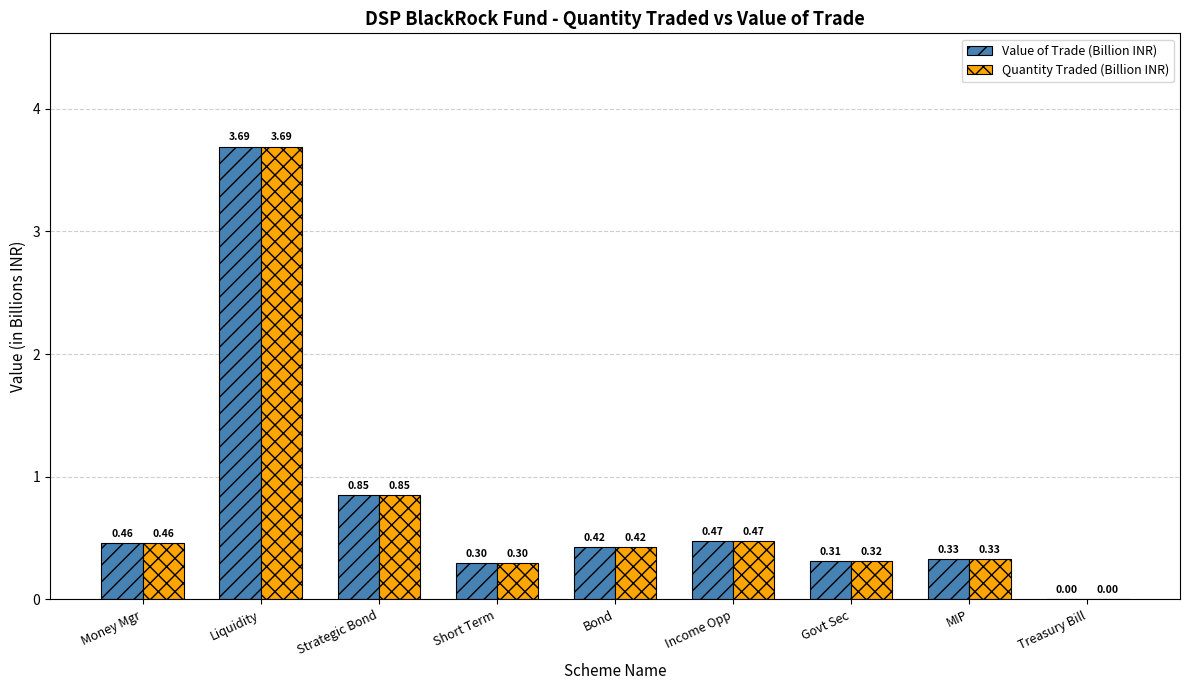

What is the sum of all Value of Trade (Billion INR) values?

6.8